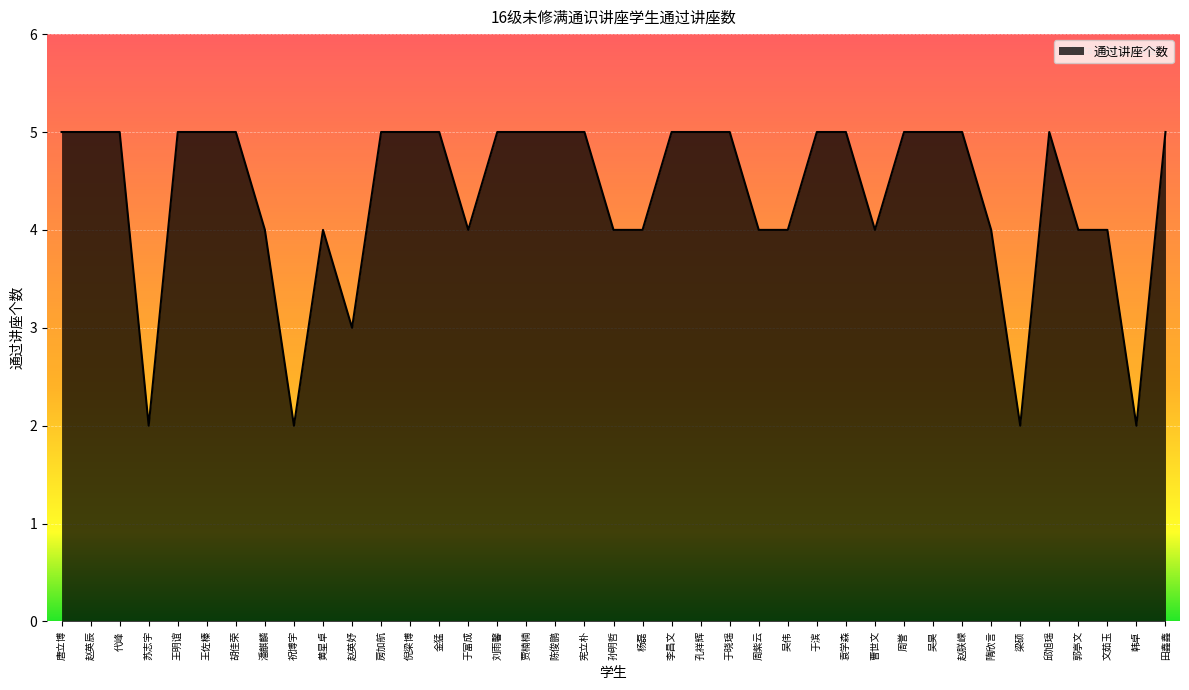

True or false: the data shows 4 at 吴伟.

True